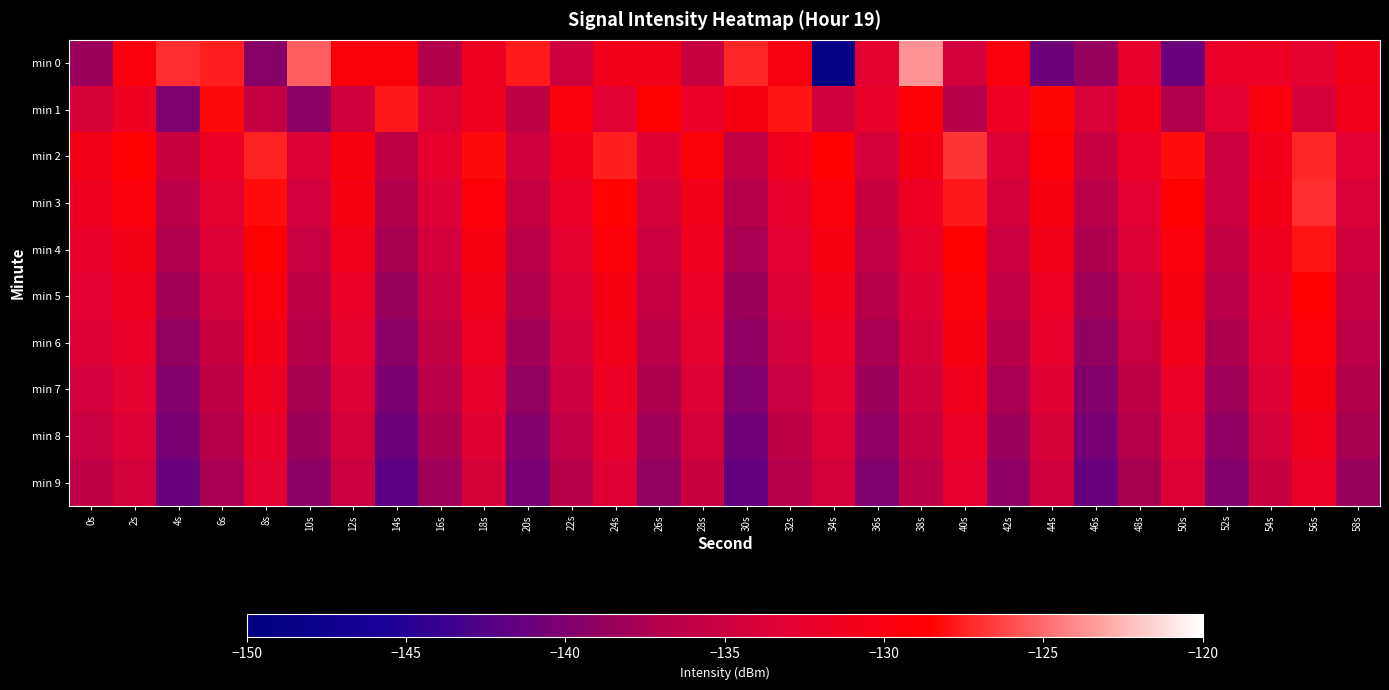

At 36s, list the series in order from largest to smallest.

min 1, min 0, min 2, min 3, min 4, min 5, min 6, min 7, min 8, min 9